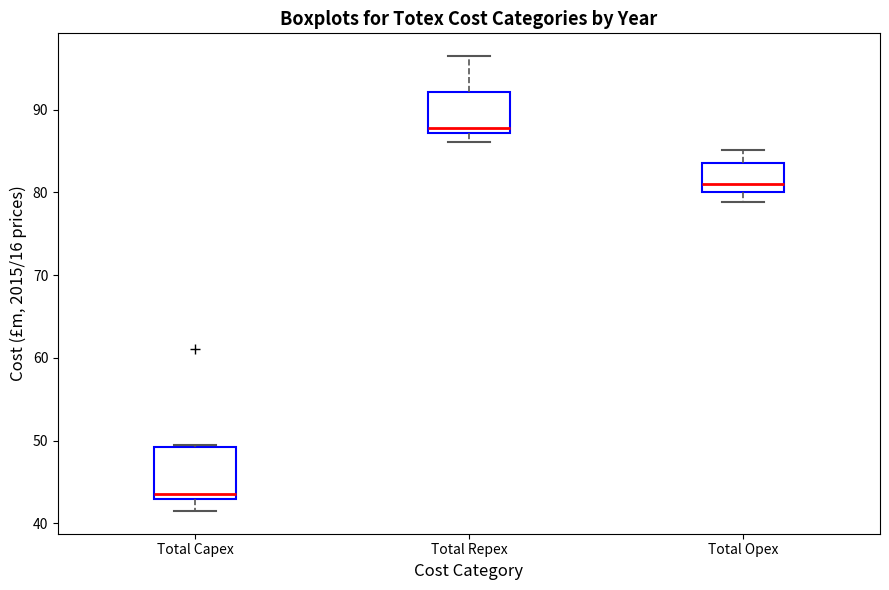

Which box's median line is the lowest?

Total Capex